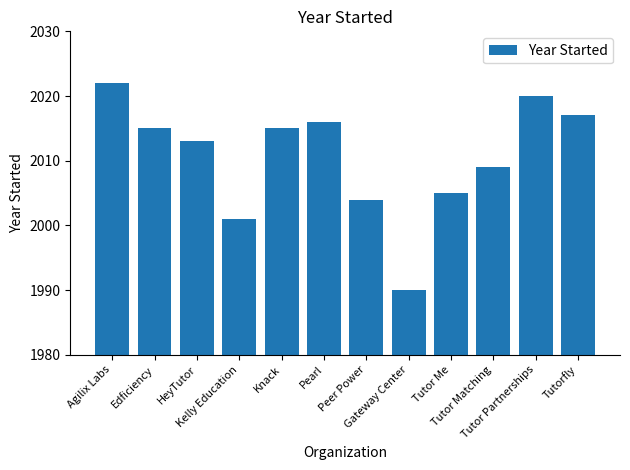

What is the value of the 1st bar from the left?

2022